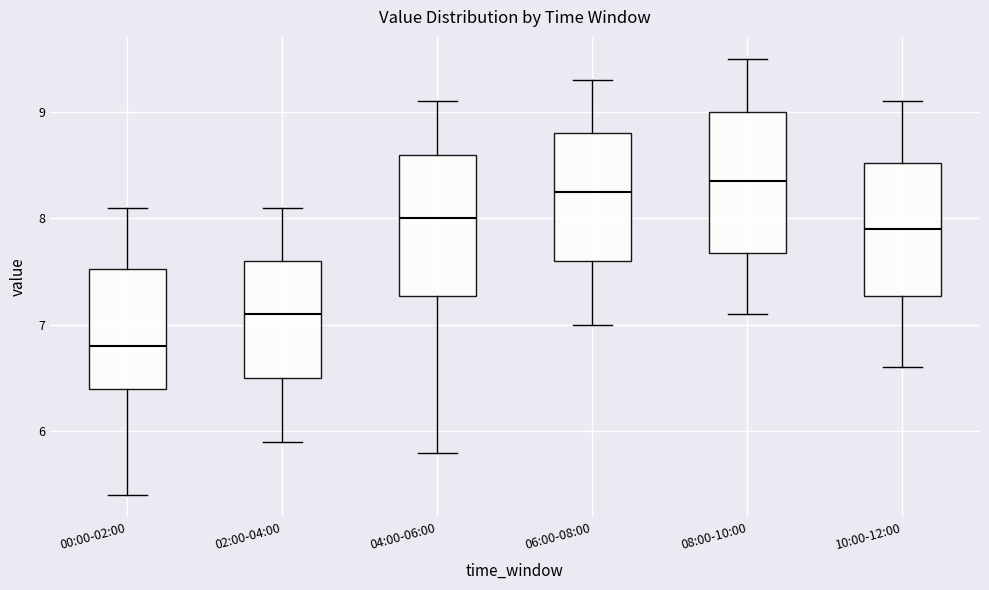

Where is the upper edge of the box for 06:00-08:00 on the y-axis? The values are not printed on the chart, so give them approximately, as read against the axis.

8.8